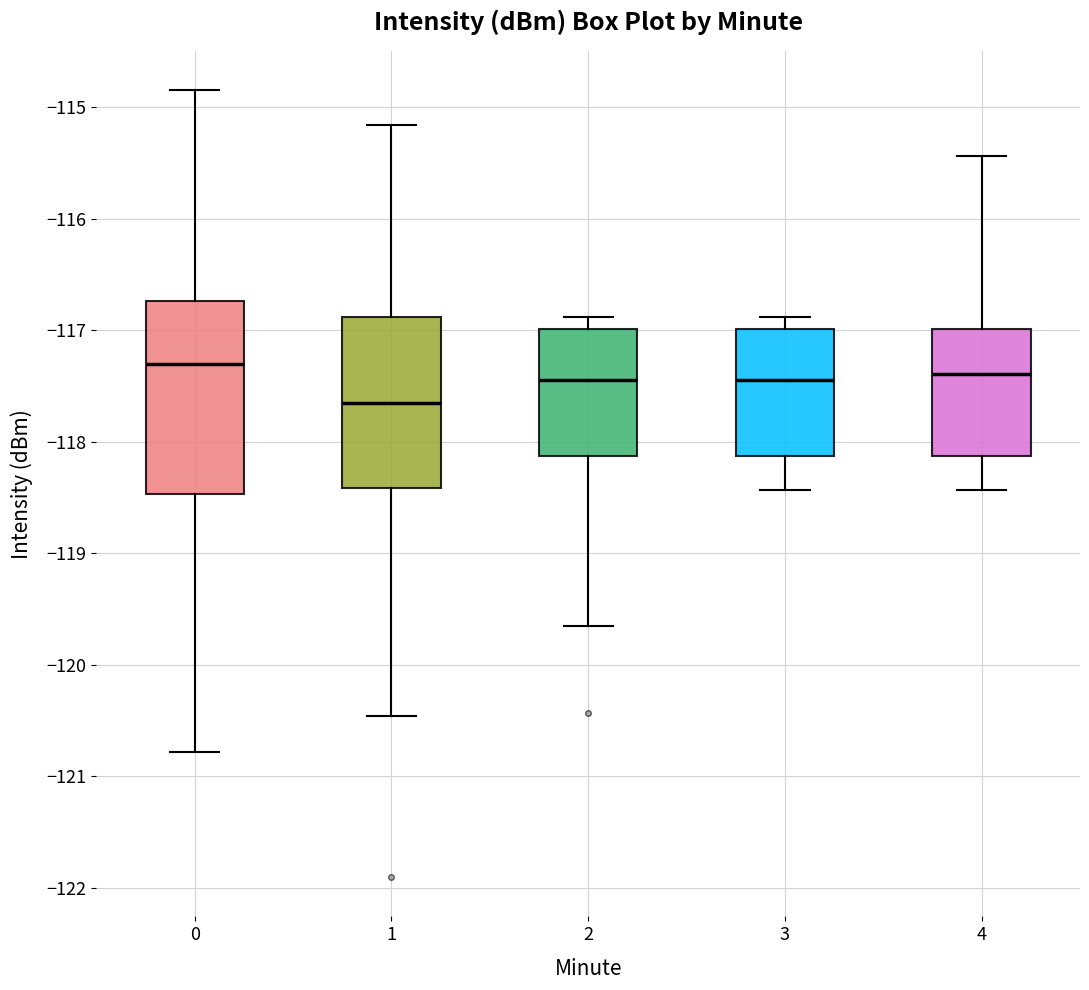

Which box has the lowest median line?

1